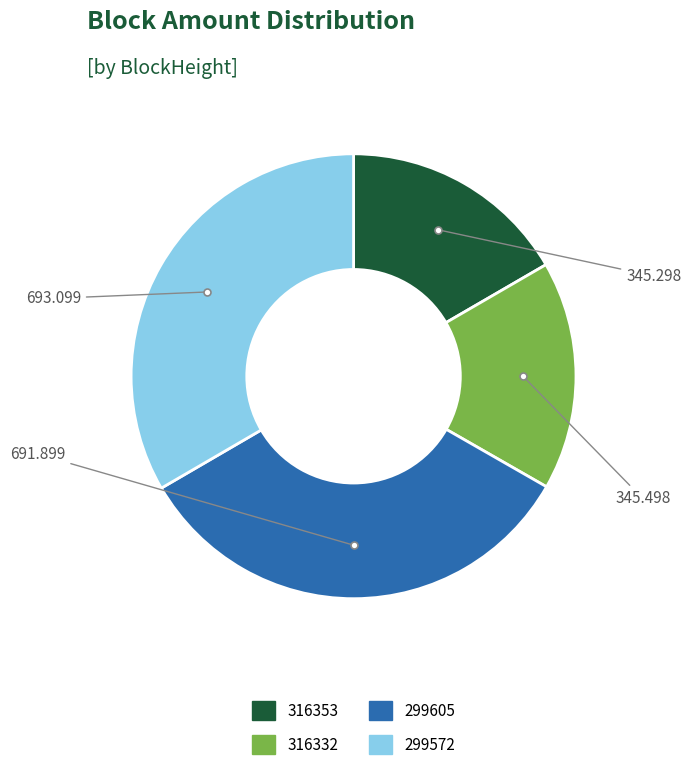

Does 316332 account for over 50% of the chart?

No